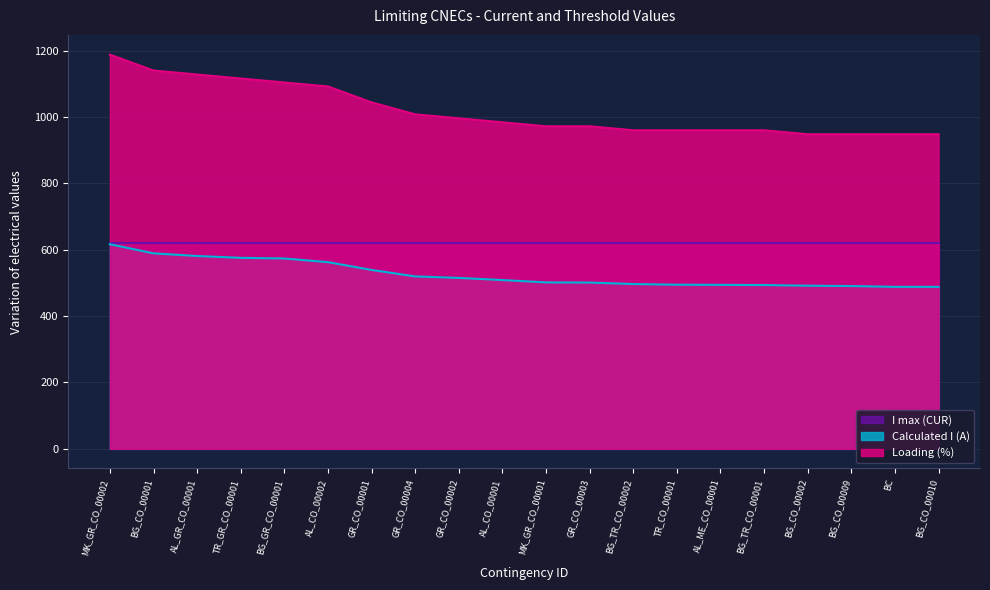

What is the label of the 1st point from the right?

BG_CO_00010